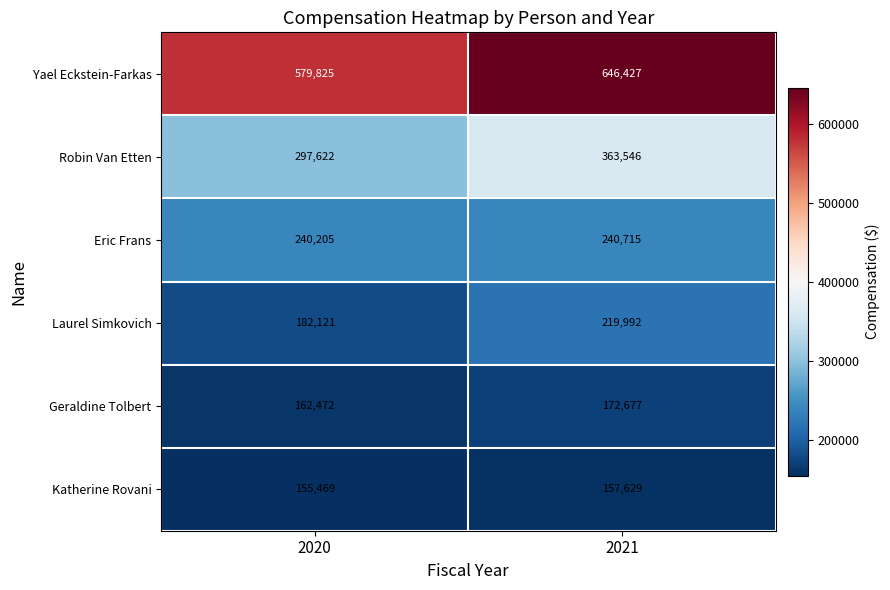

Which label corresponds to the smallest value in the chart?

2020